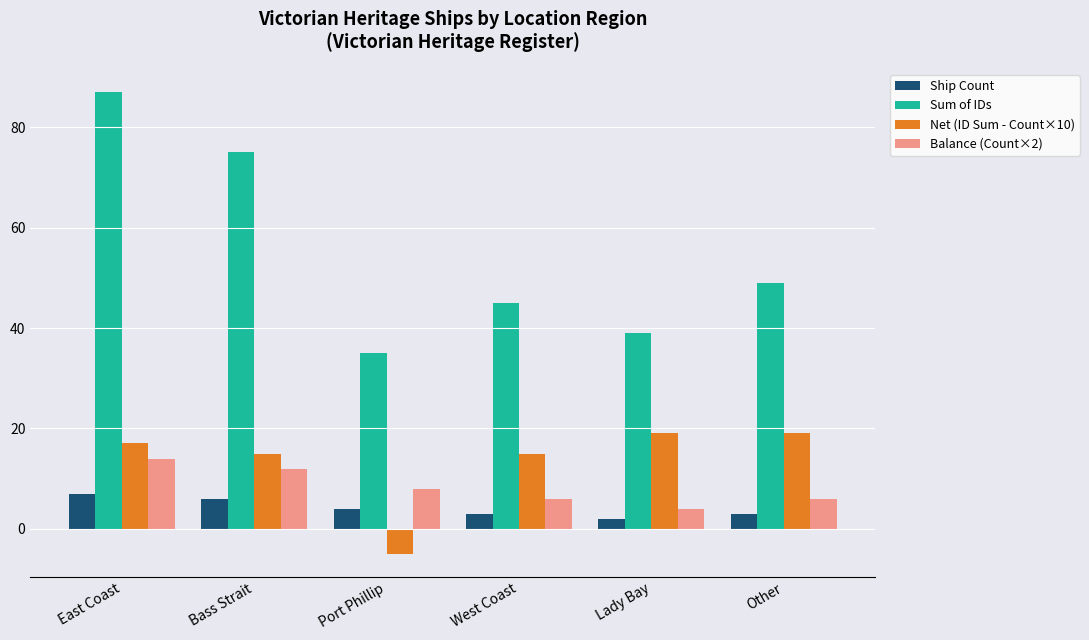

At Other, list the series in order from largest to smallest.

Sum of IDs, Net (ID Sum - Count×10), Balance (Count×2), Ship Count